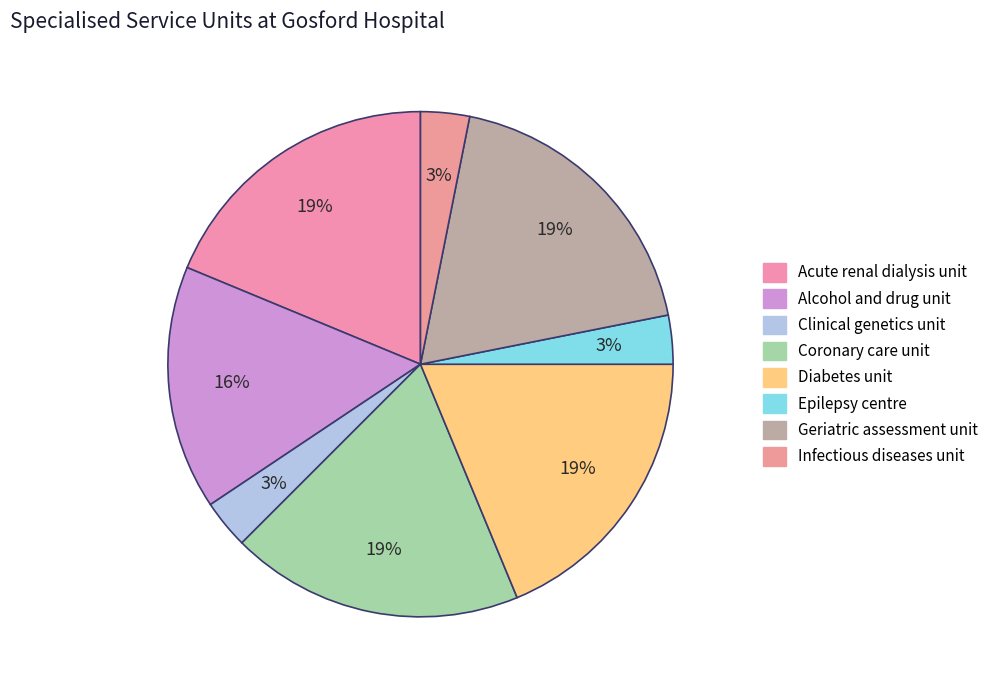

To the nearest percent, what is the average slice percentage?

12%